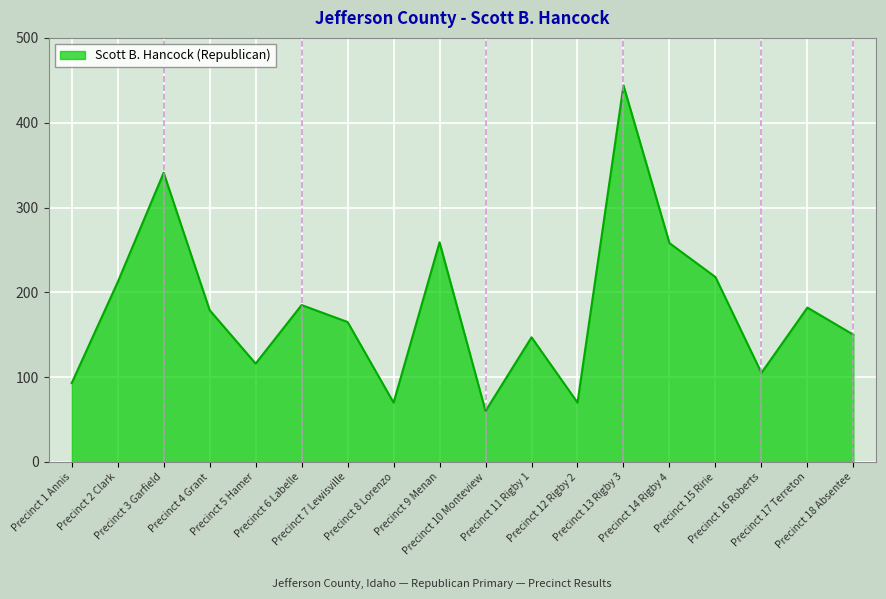

What is the change in value from Precinct 11 Rigby 1 to Precinct 13 Rigby 3?

+297